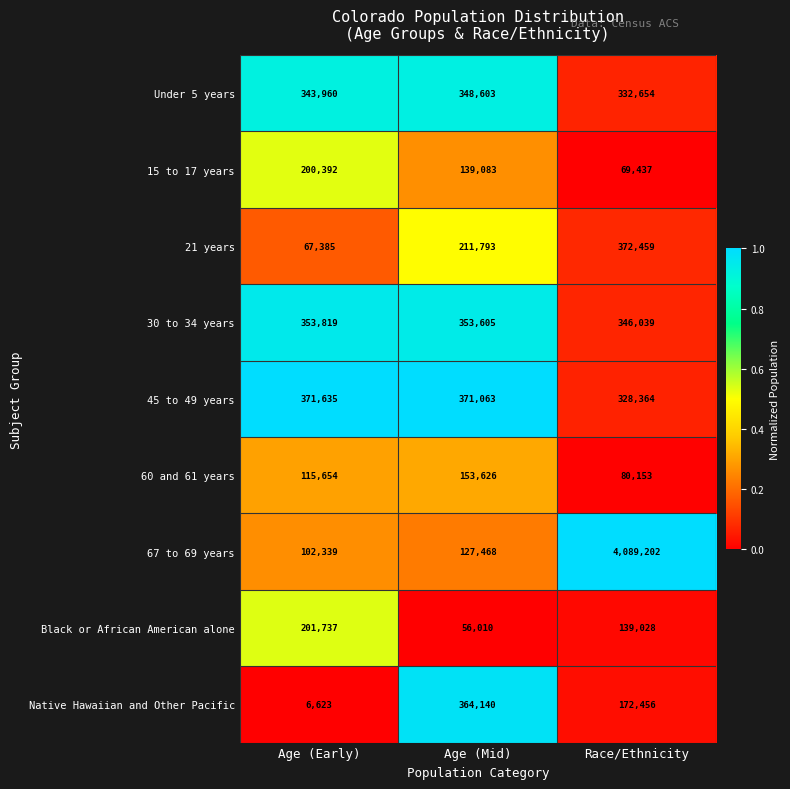

Which label corresponds to the largest value in the chart?

Race/Ethnicity